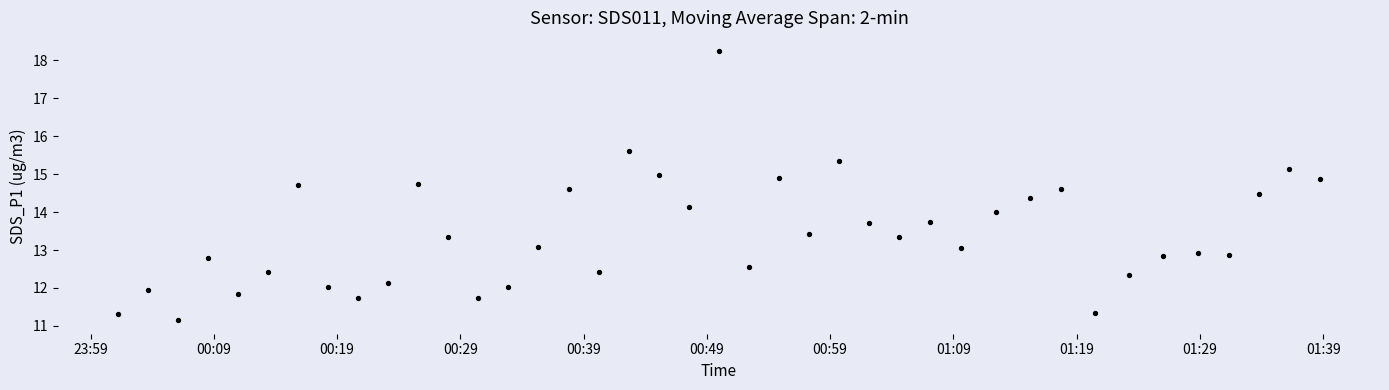

What is the range of Y values (max minus min)?

7.1